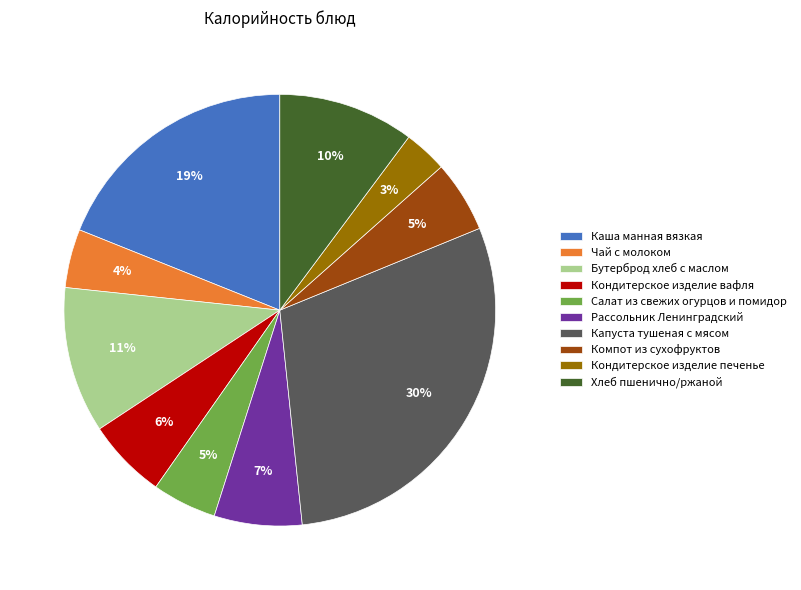

Count the number of slices in the pie.

10